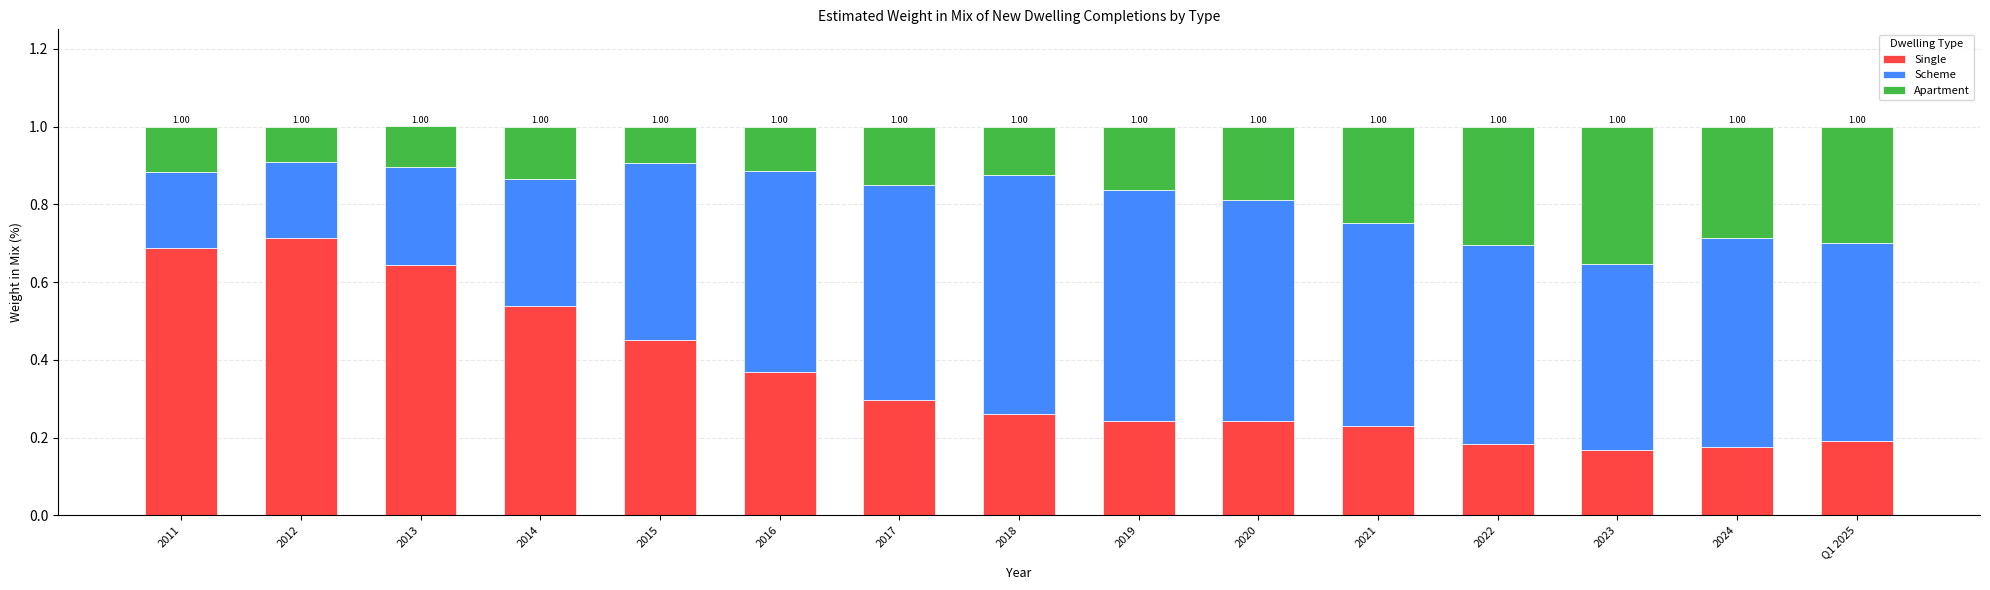

What is the total value across all series at 2021?

1.0